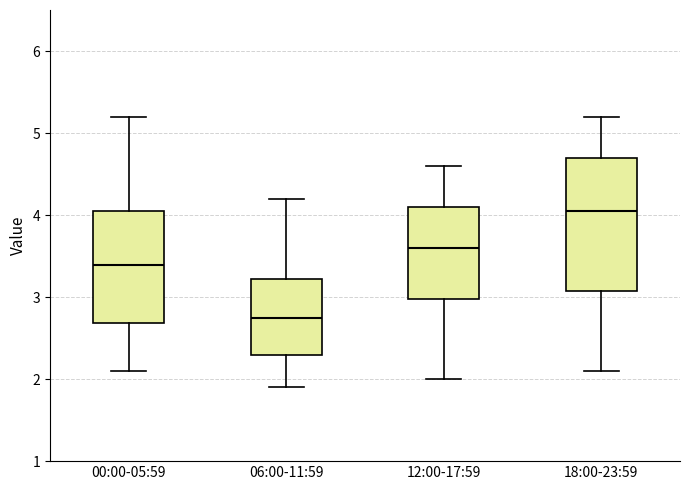

Where does the median line of the box for 18:00-23:59 sit on the y-axis? The values are not printed on the chart, so give them approximately, as read against the axis.

4.1